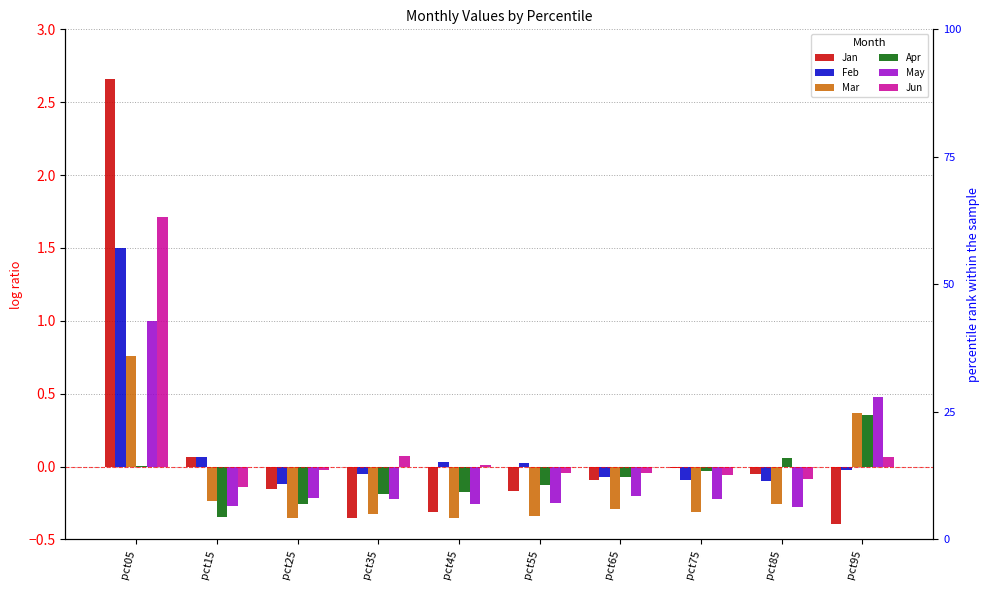

Which series has the largest total across all categories?

Jun